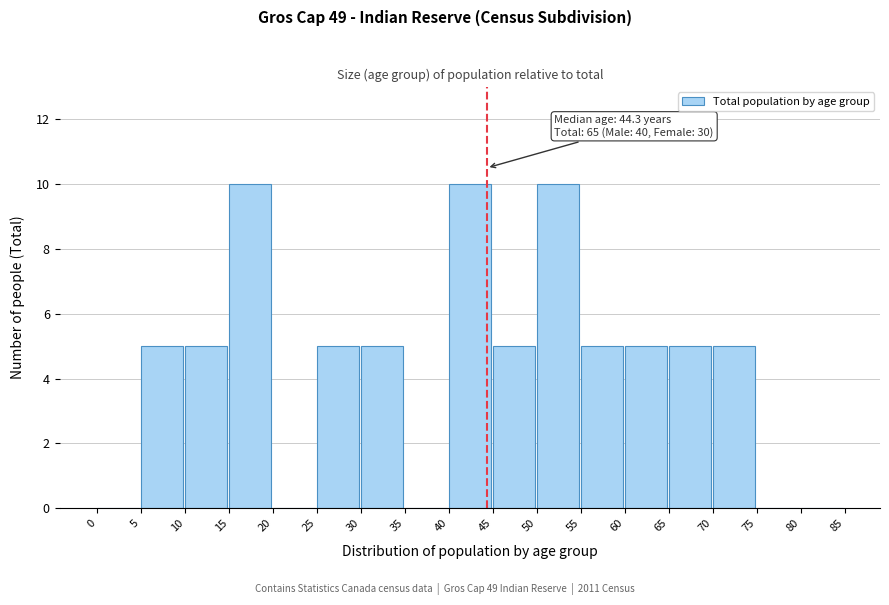

Reading left to right, list all the values displayed in this chart.

0=0	5=5	10=5	15=10	20=0	25=5	30=5	35=0	40=10	45=5	50=10	55=5	60=5	65=5	70=5	75=0	80=0